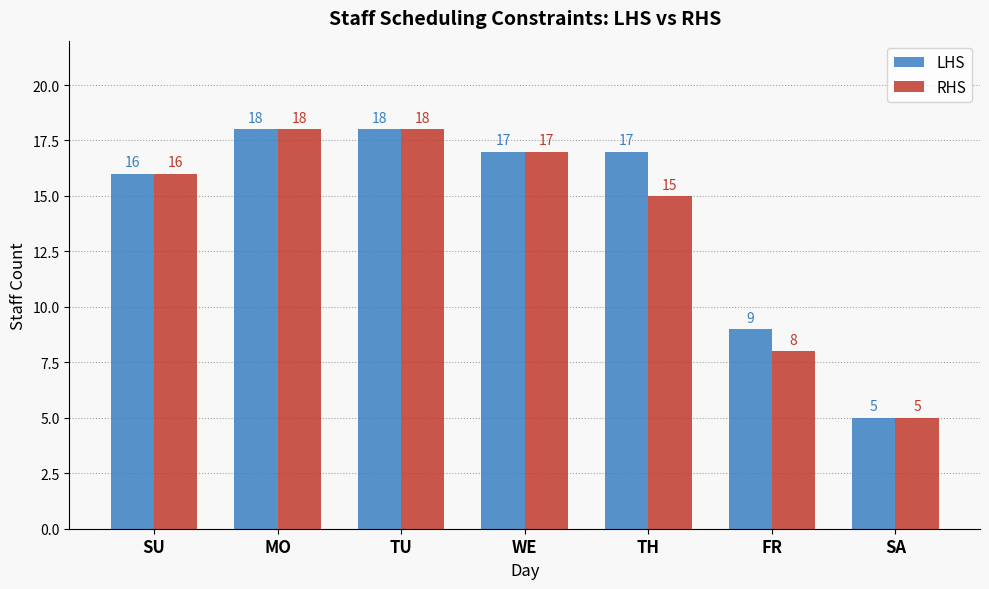

Reading left to right, extract all data points from this chart.

LHS: SU=16	MO=18	TU=18	WE=17	TH=17	FR=9	SA=5
RHS: SU=16	MO=18	TU=18	WE=17	TH=15	FR=8	SA=5